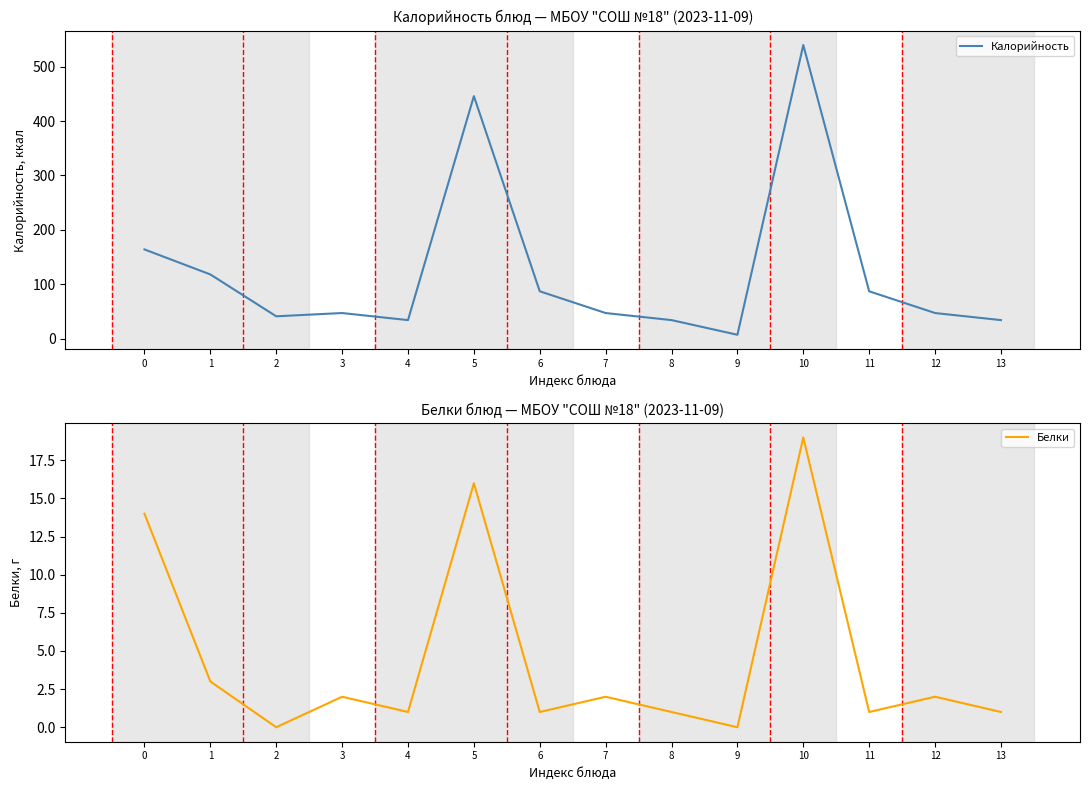

Which category has the lowest value across all series?

2